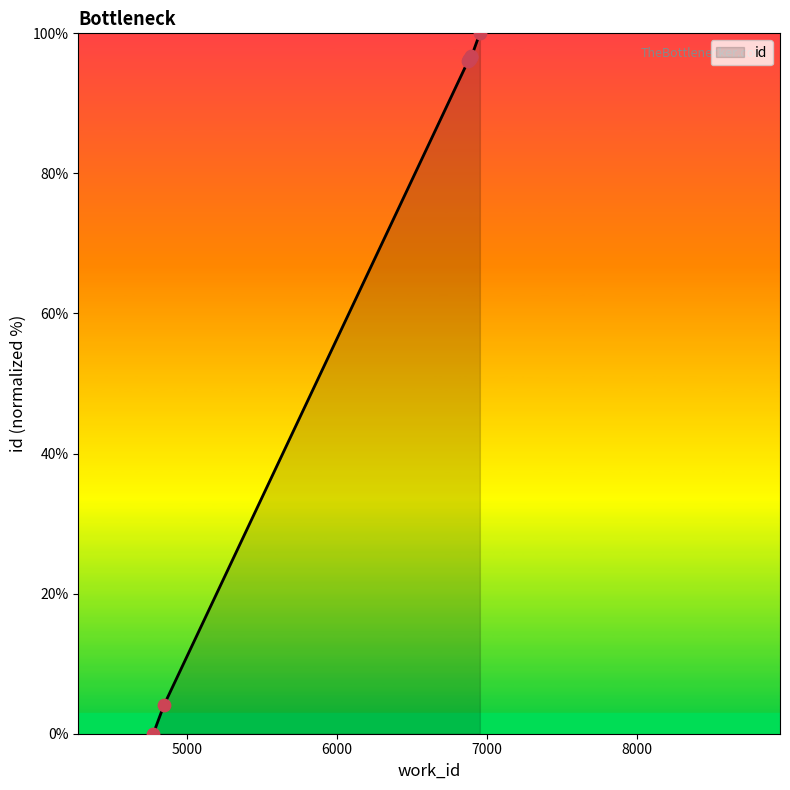

What is the difference between the maximum and minimum values?

100.0